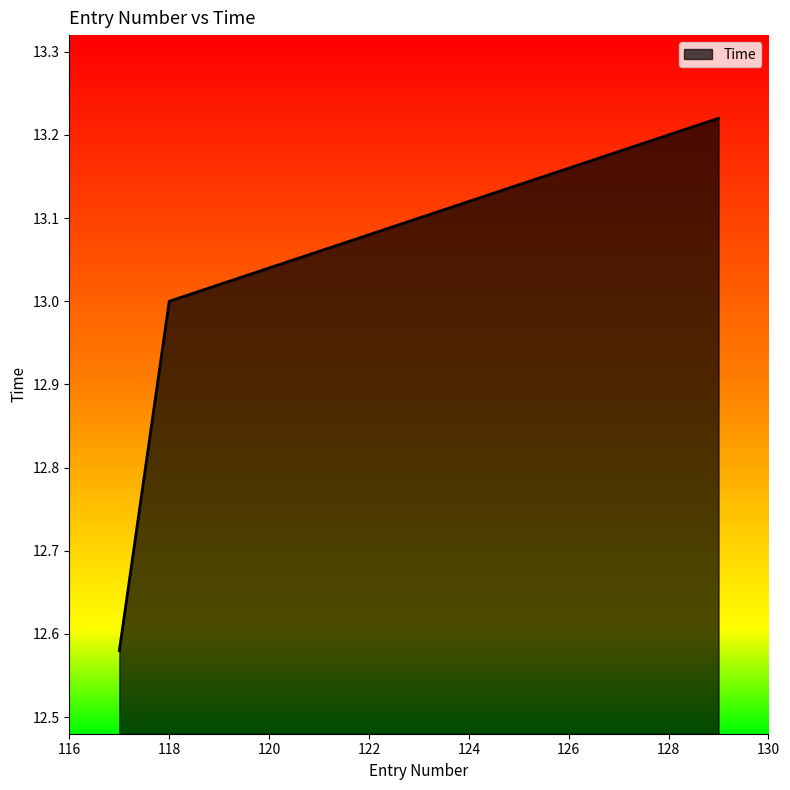

What is the difference between the maximum and minimum values?

0.6